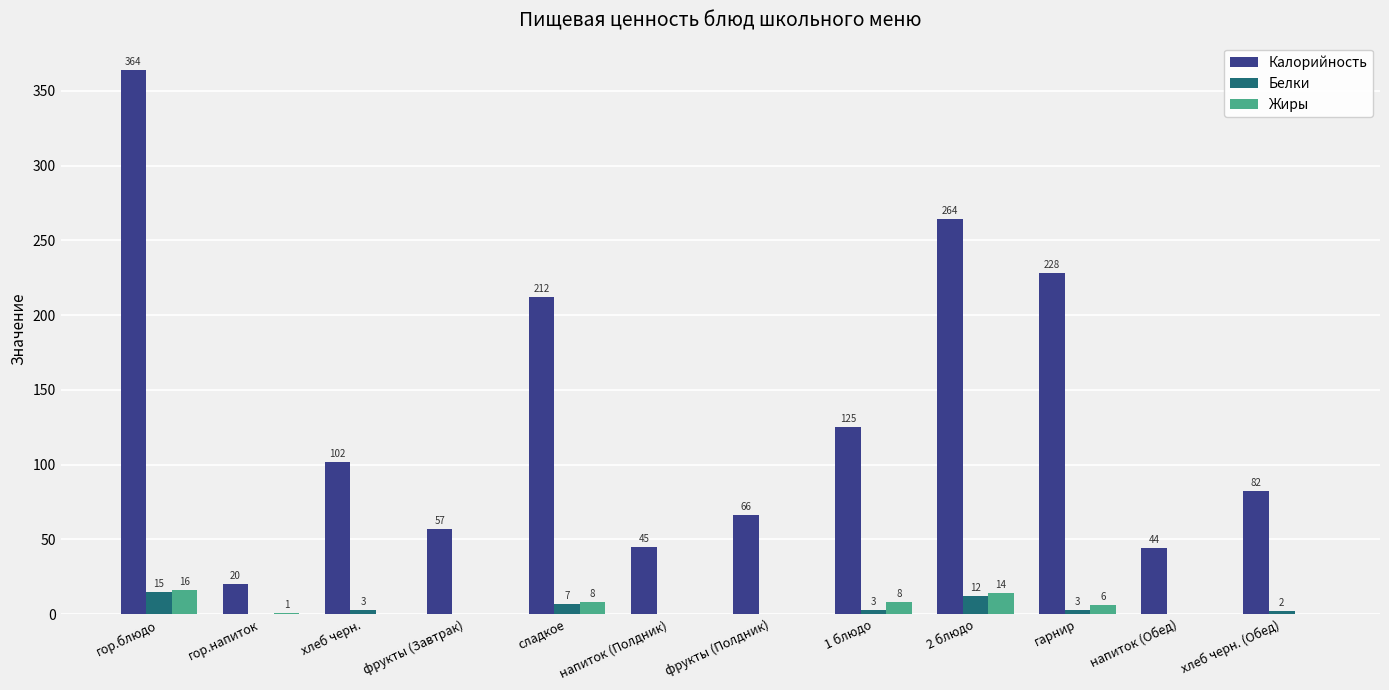

At which label does Белки first exceed 3?

гор.блюдо